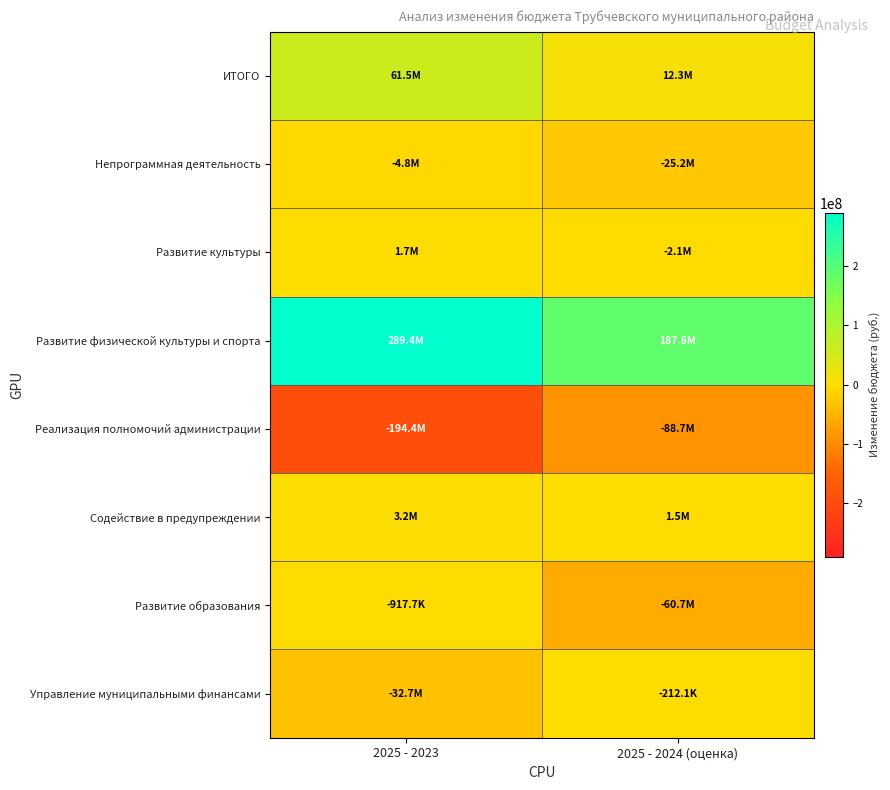

List the series in order of their peak value, lowest first.

Реализация полномочий администрации, Непрограммная деятельность, Развитие образования, Управление муниципальными финансами, Развитие культуры, Содействие в предупреждении, ИТОГО, Развитие физической культуры и спорта